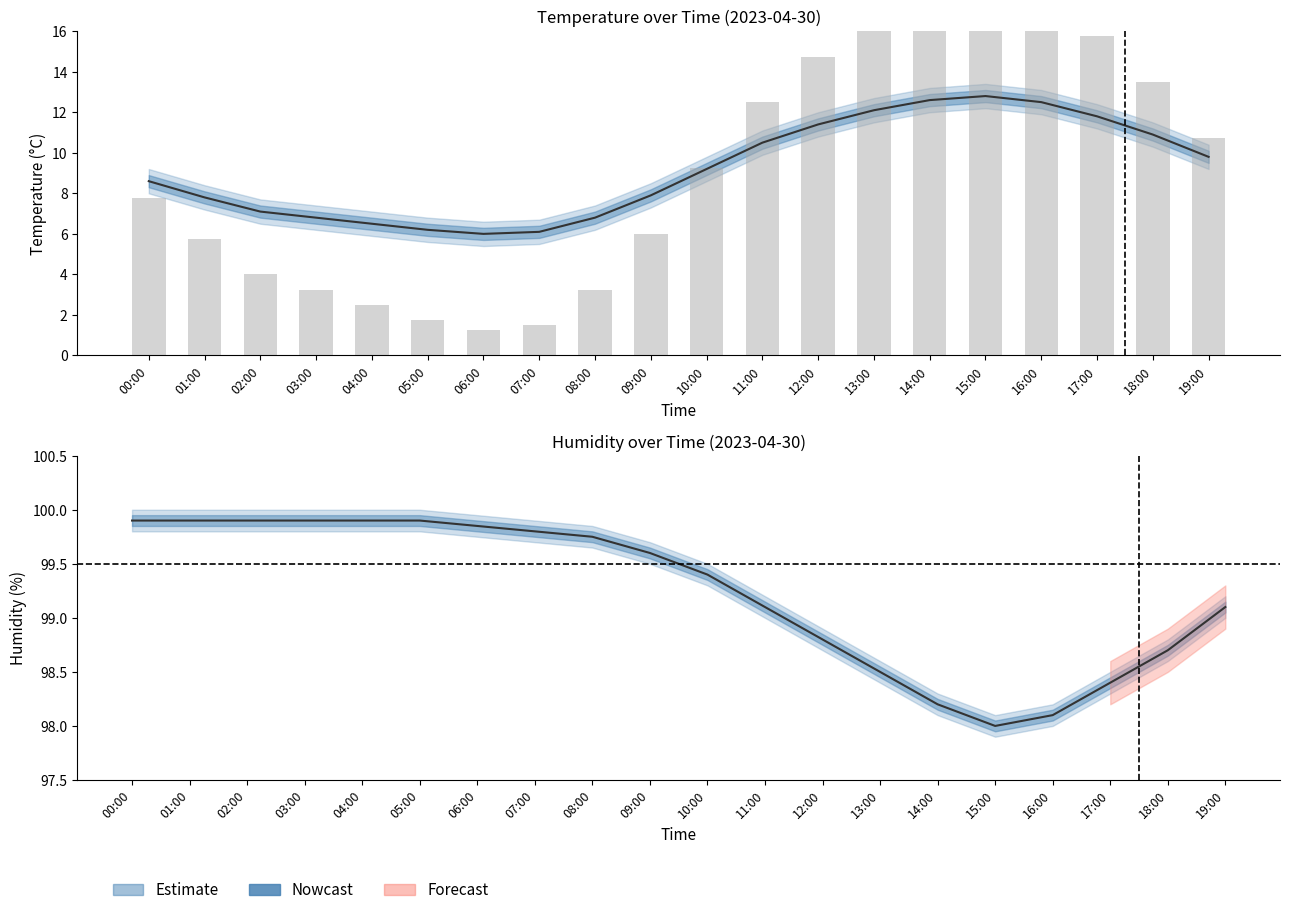

What is the average value of the temperature series?

9.2